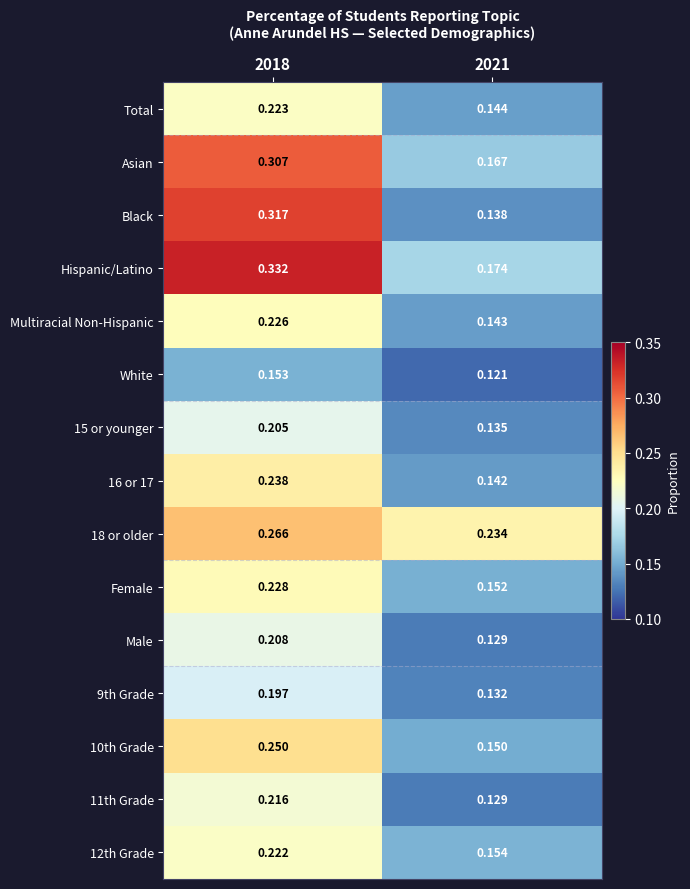

Which series changed the most between 2018 and 2021?

Black